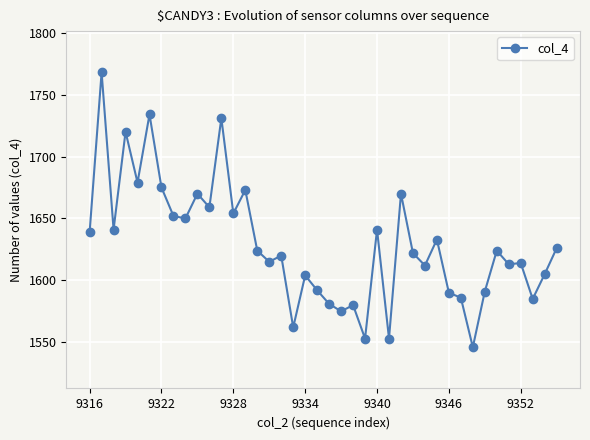

True or false: the data has more than 1 interior local peaks.

True